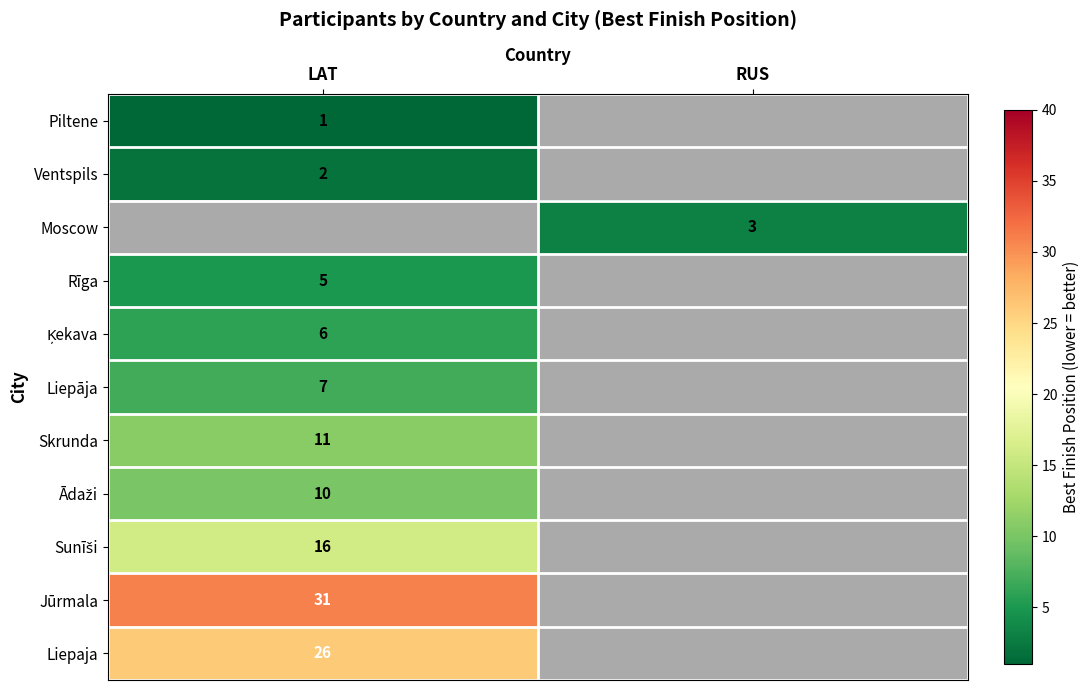

Is the value of Skrunda at LAT greater than the value of Piltene at LAT?

Yes